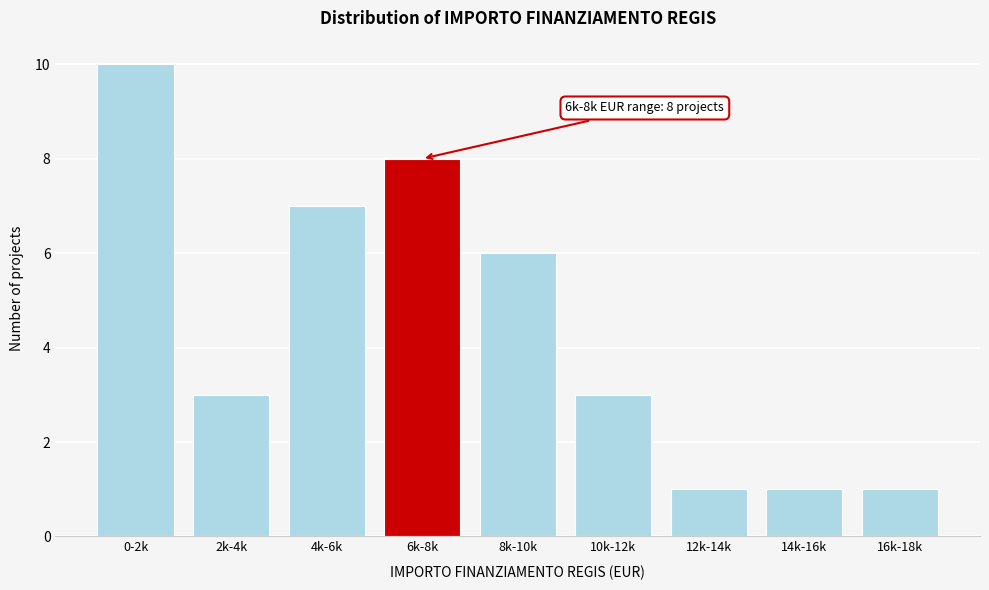

Reading right to left, transcribe all the data shown in this chart.

1	1	1	3	6	8	7	3	10